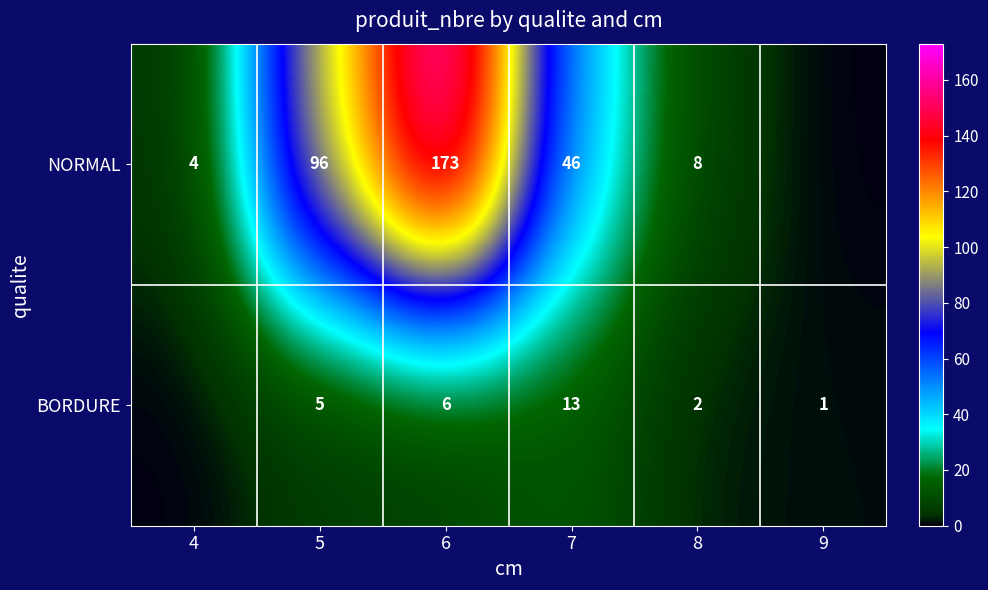

The NORMAL series shows 5 at 4. True or false?

False